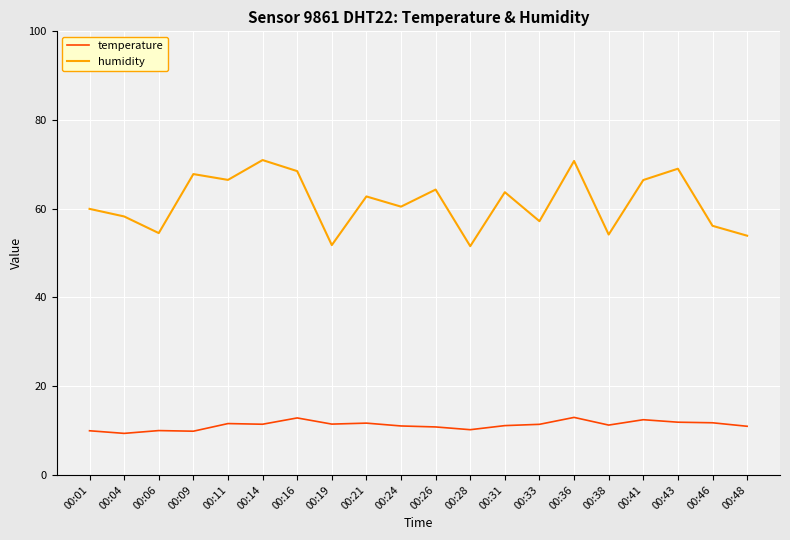

True or false: humidity and temperature intersect in this chart.

False